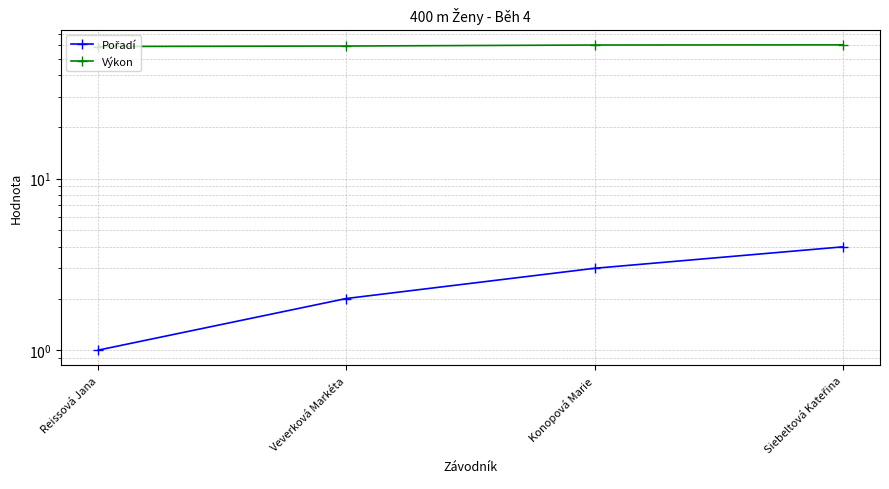

Rank the categories by Pořadí value from highest to lowest.

Siebeltová Kateřina, Konopová Marie, Veverková Markéta, Reissová Jana